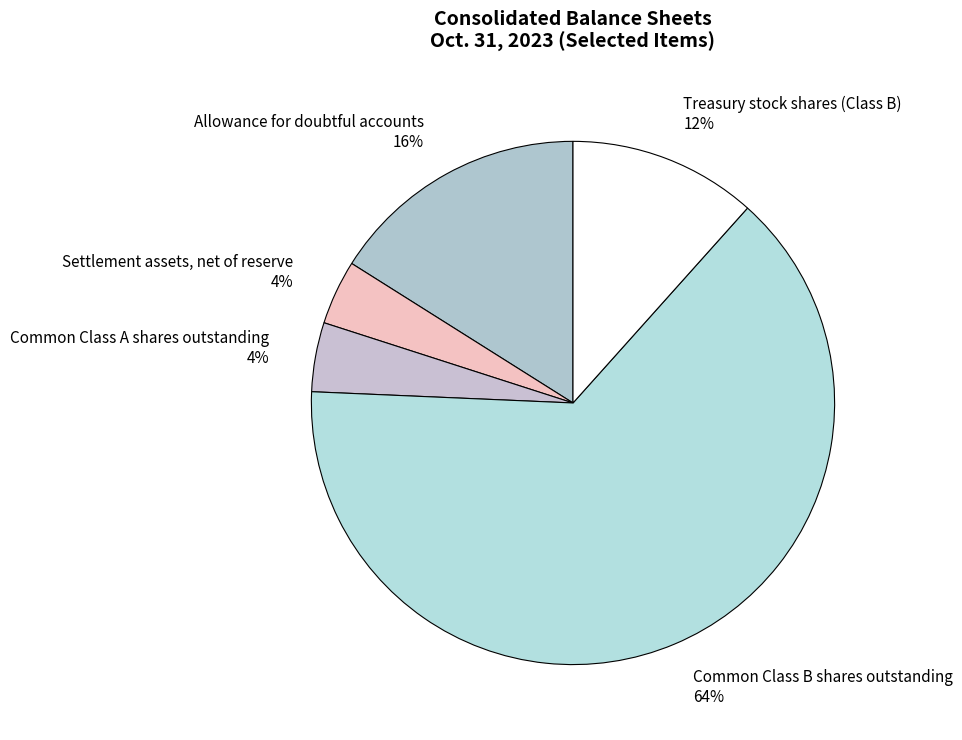

Count the number of slices in the pie.

5